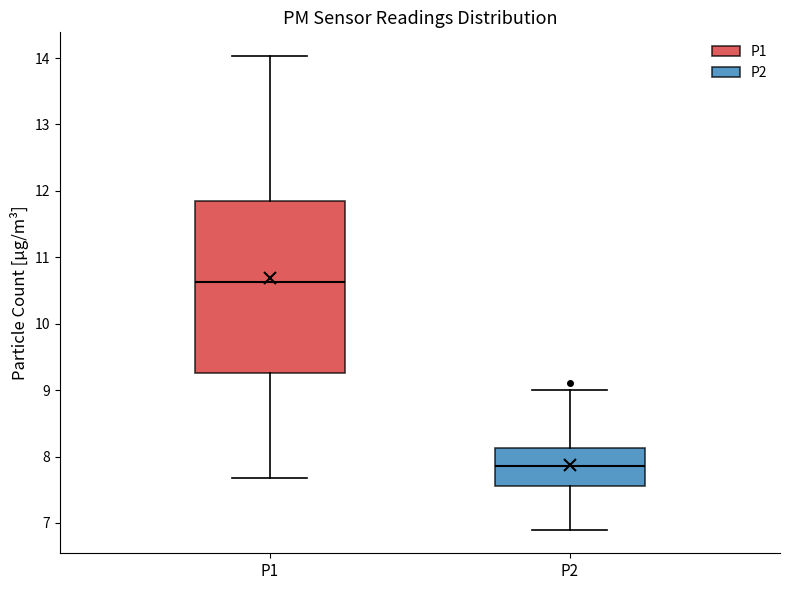

Which box's median line is the highest?

P1